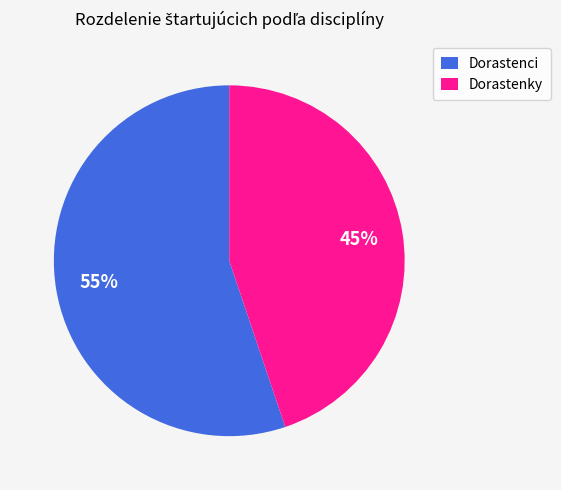

Which category has the smallest portion of the pie?

Dorastenky